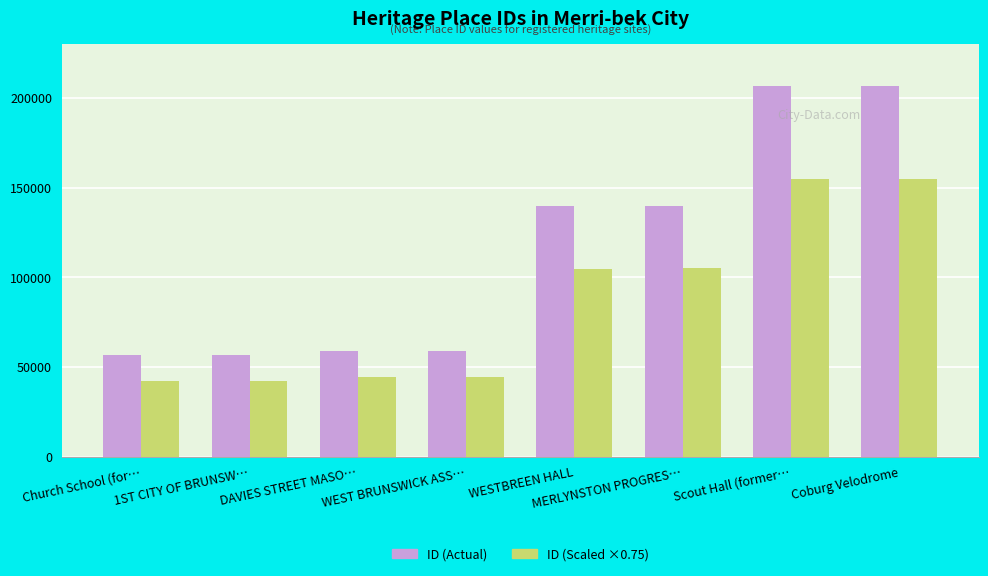

What is the total value across all series at Scout Hall (former…?

361893.0